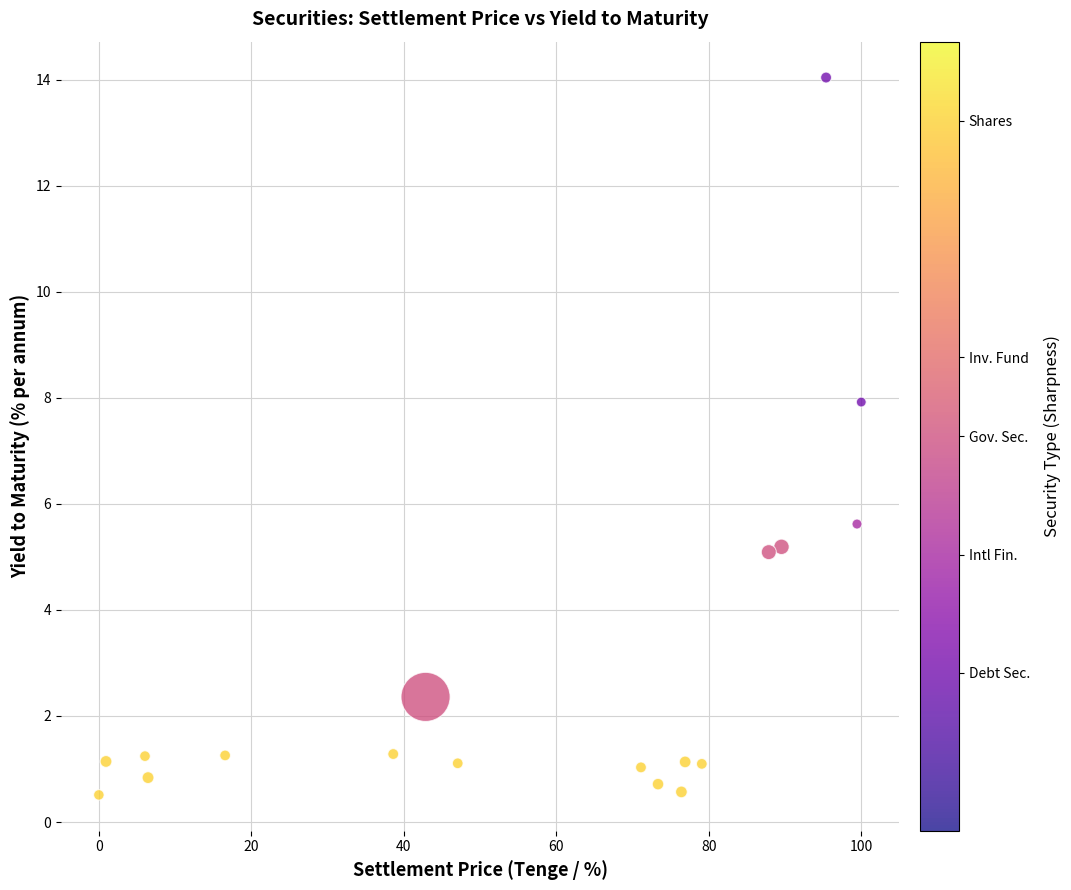

What is the range of X values (max minus min)?

100.0